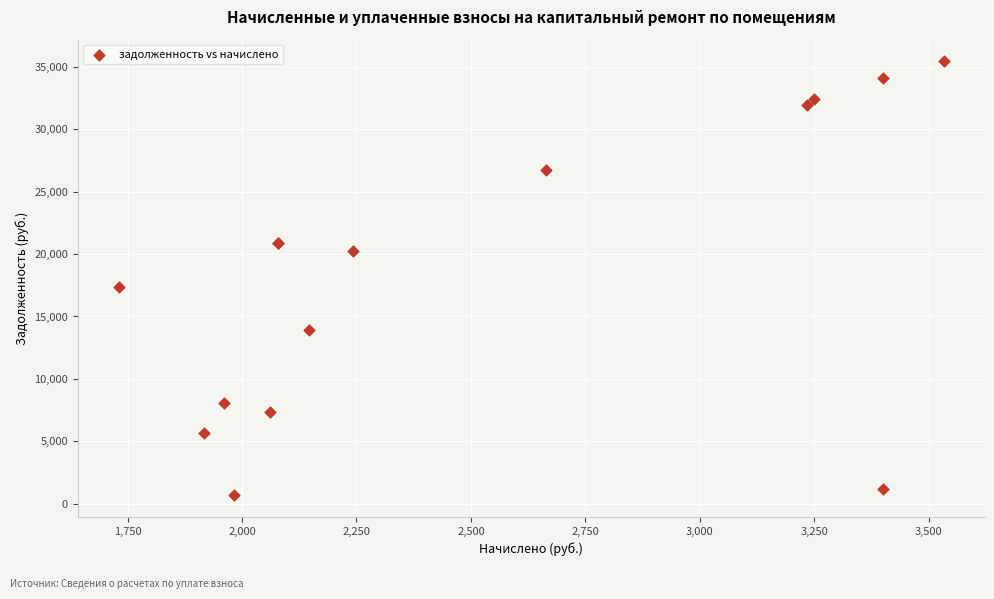

What Y value in the scatter plot is closest to 18060?

17382.4